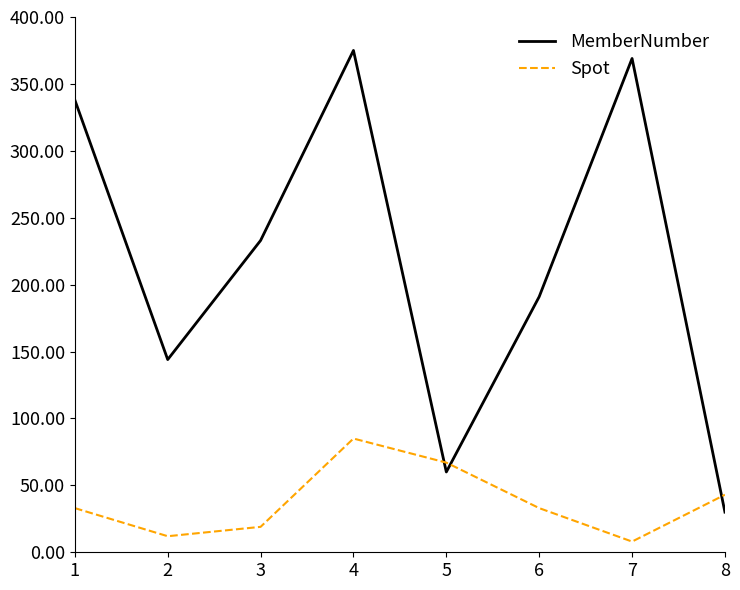

How many lines are shown in the chart?

2